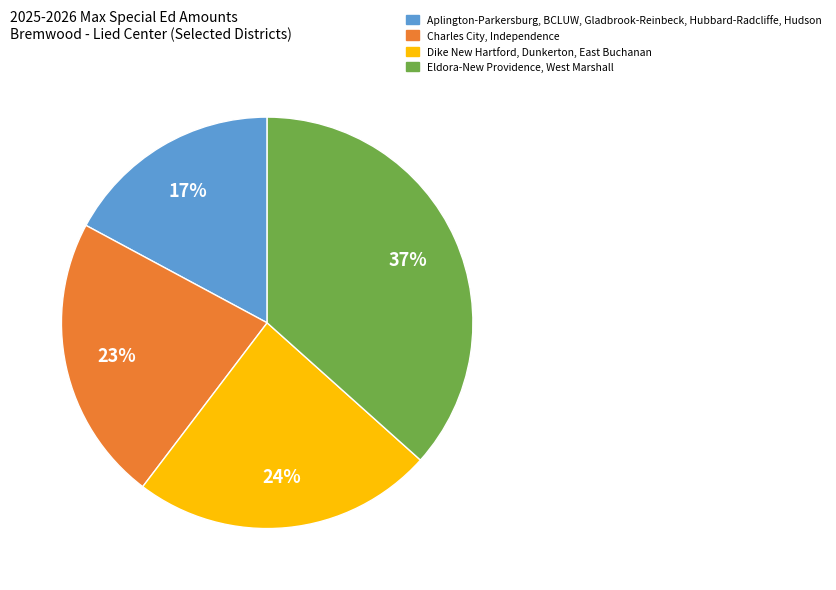

Is there a majority slice in this chart?

No